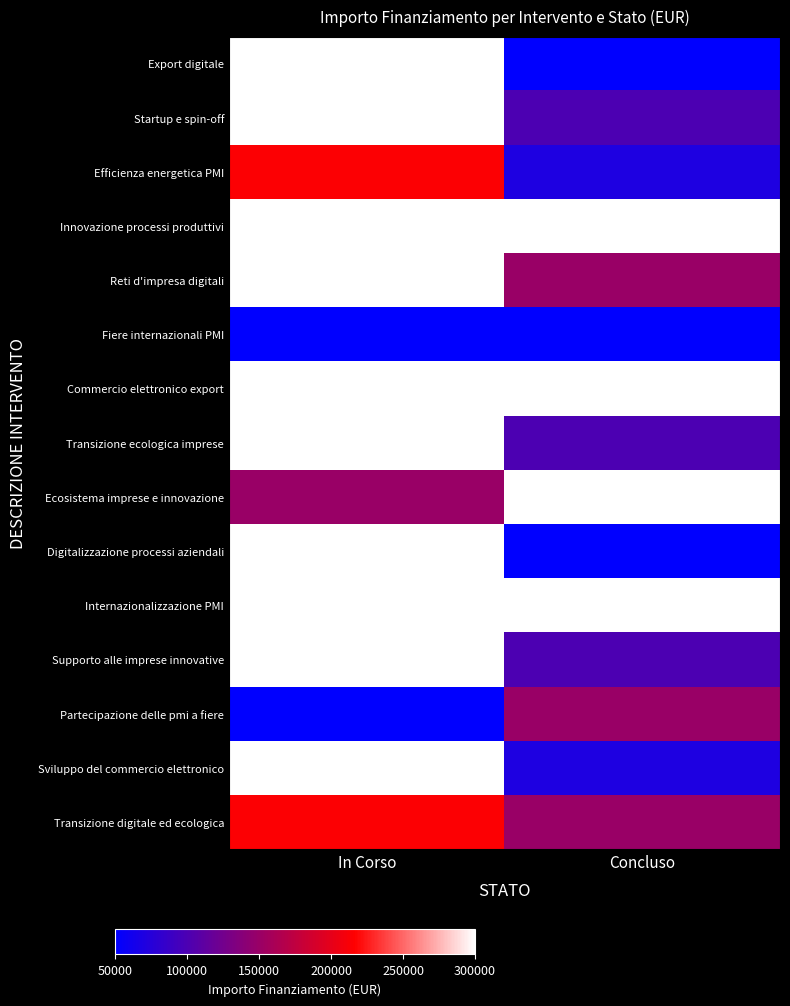

Between Concluso and In Corso, which is larger?

In Corso